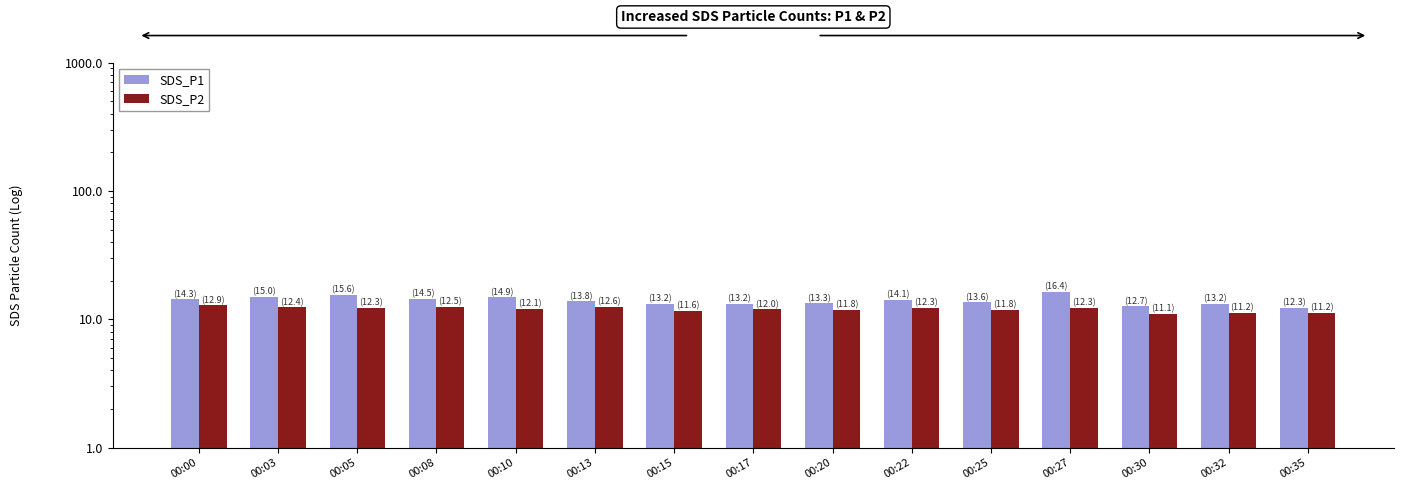

What is the difference between the SDS_P2 values at 00:08 and 00:05?

0.2